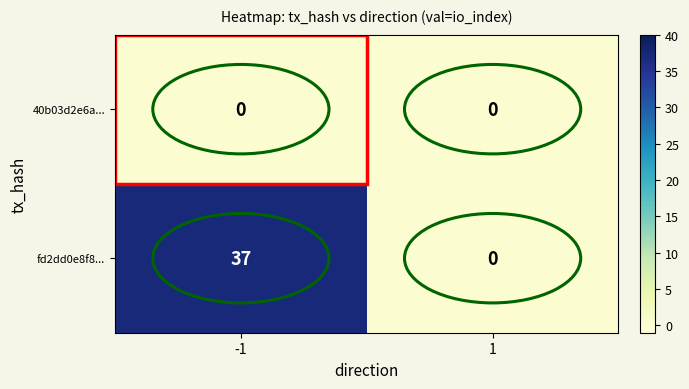

Rank the series by their average value, from lowest to highest.

40b03d2e6a..., fd2dd0e8f8...